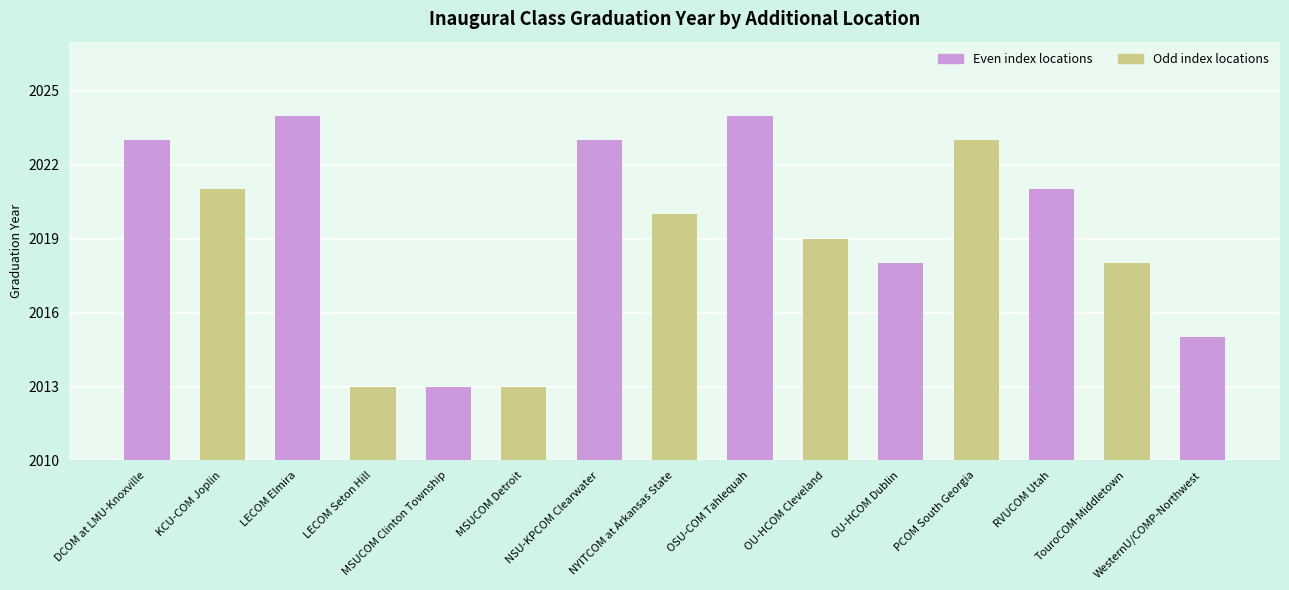

How many data points does each series have?

15